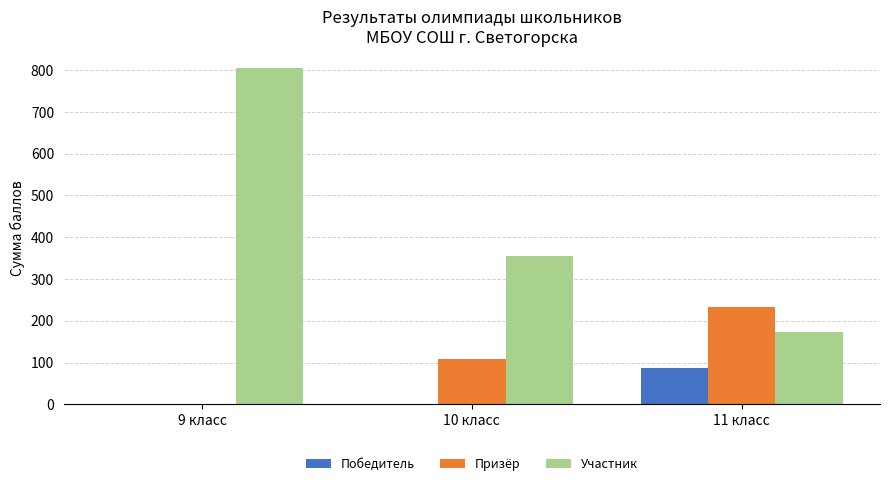

What is the sum of all Призёр values?

342